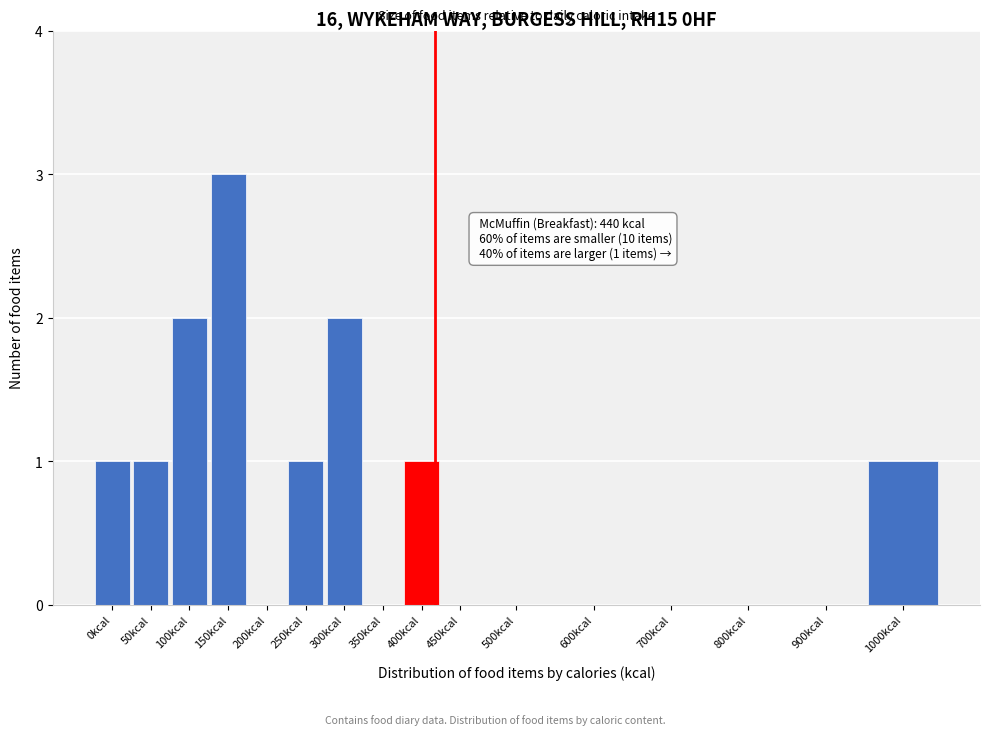

Reading right to left, what are all the values shown in this chart?

1000kcal=1	900kcal=0	800kcal=0	700kcal=0	600kcal=0	500kcal=0	450kcal=0	400kcal=1	350kcal=0	300kcal=2	250kcal=1	200kcal=0	150kcal=3	100kcal=2	50kcal=1	0kcal=1